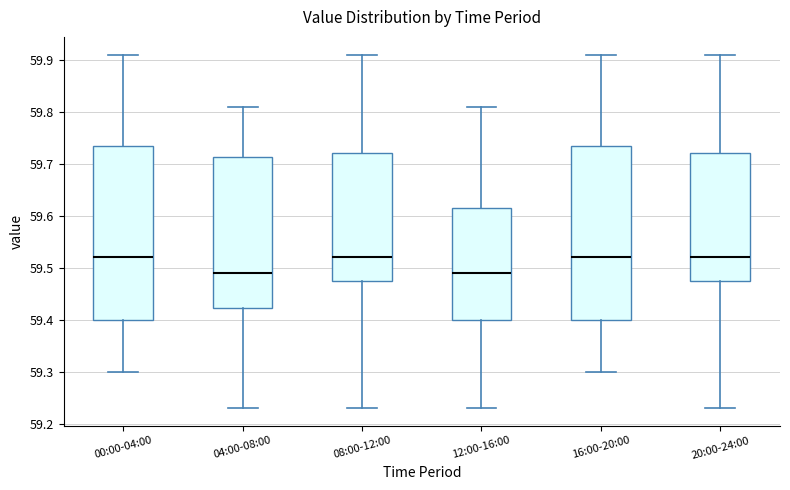

Where does the upper whisker of the box for 16:00-20:00 end on the y-axis? The values are not printed on the chart, so give them approximately, as read against the axis.

59.91